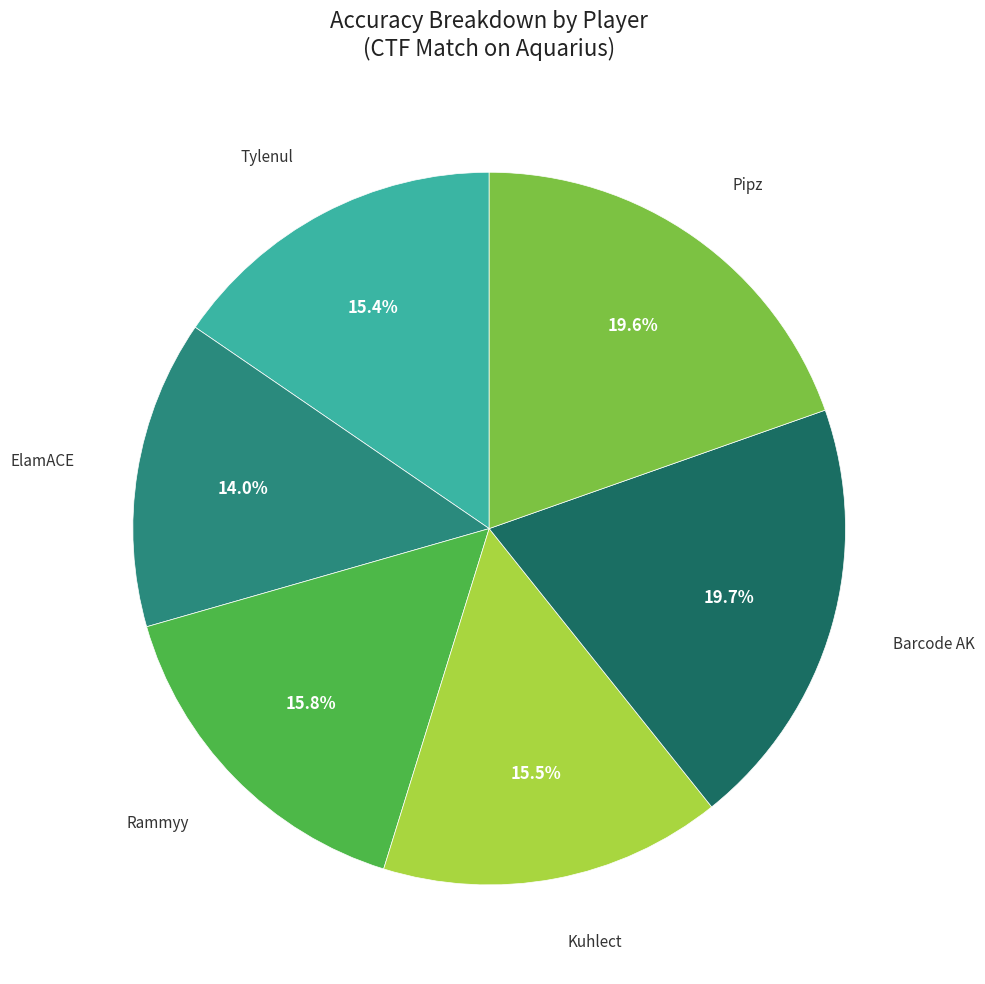

Does any single category account for the majority?

No